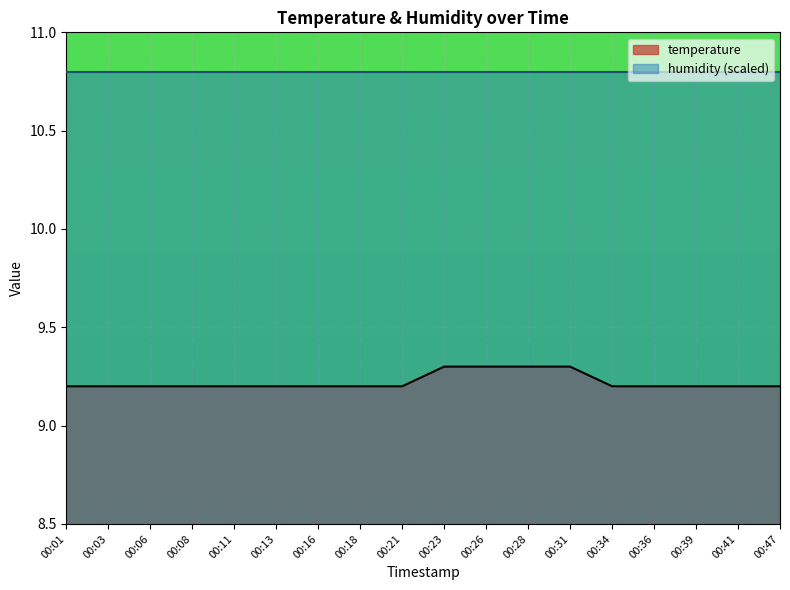

What is the difference between the highest and lowest values at 00:16?

1.6